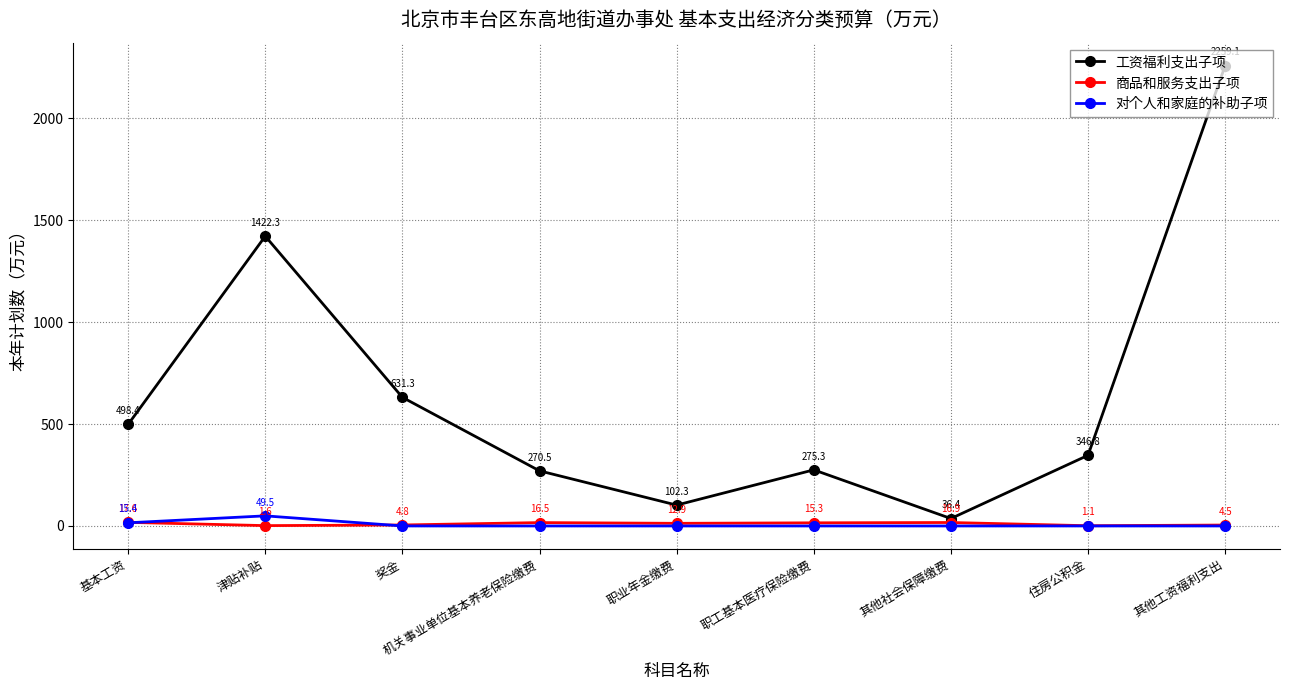

Is this an area chart (filled region under the line)?

No